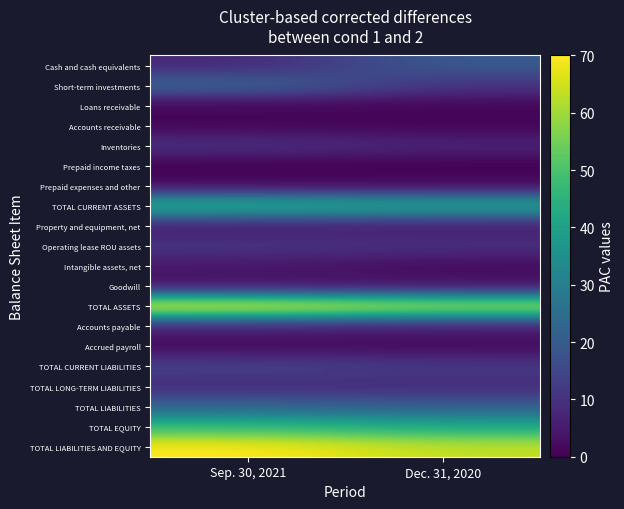

At Sep. 30, 2021, list the series in order from smallest to largest.

Prepaid income taxes, Accounts receivable, Loans receivable, Accrued payroll, Prepaid expenses and other, Goodwill, Intangible assets, net, Property and equipment, net, Accounts payable, Cash and cash equivalents, TOTAL LONG-TERM LIABILITIES, Inventories, Operating lease ROU assets, TOTAL CURRENT LIABILITIES, TOTAL LIABILITIES, Short-term investments, TOTAL CURRENT ASSETS, TOTAL EQUITY, TOTAL ASSETS, TOTAL LIABILITIES AND EQUITY